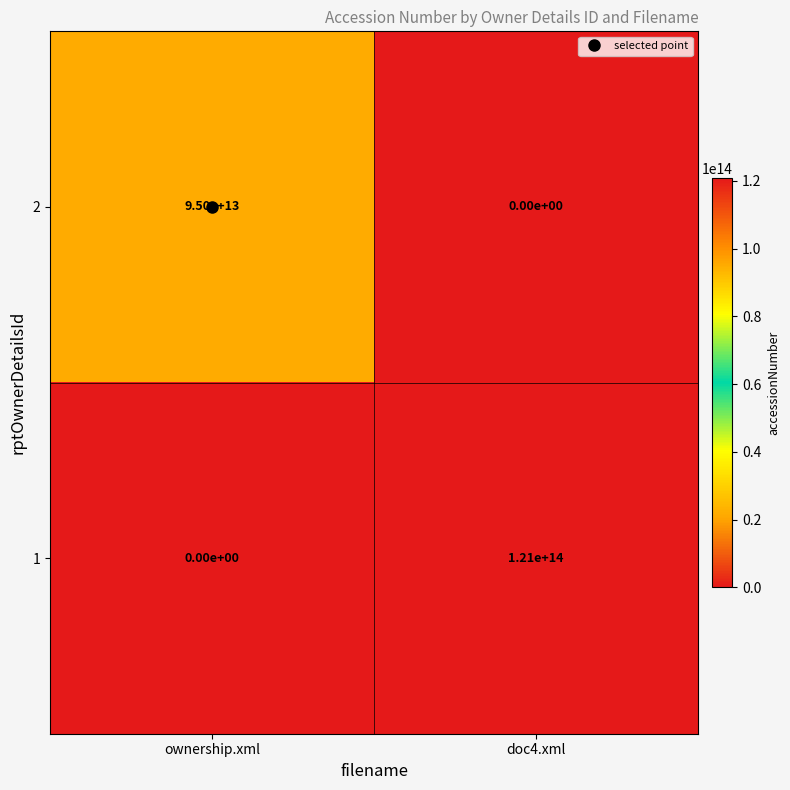

At which label does 1 reach its minimum?

ownership.xml